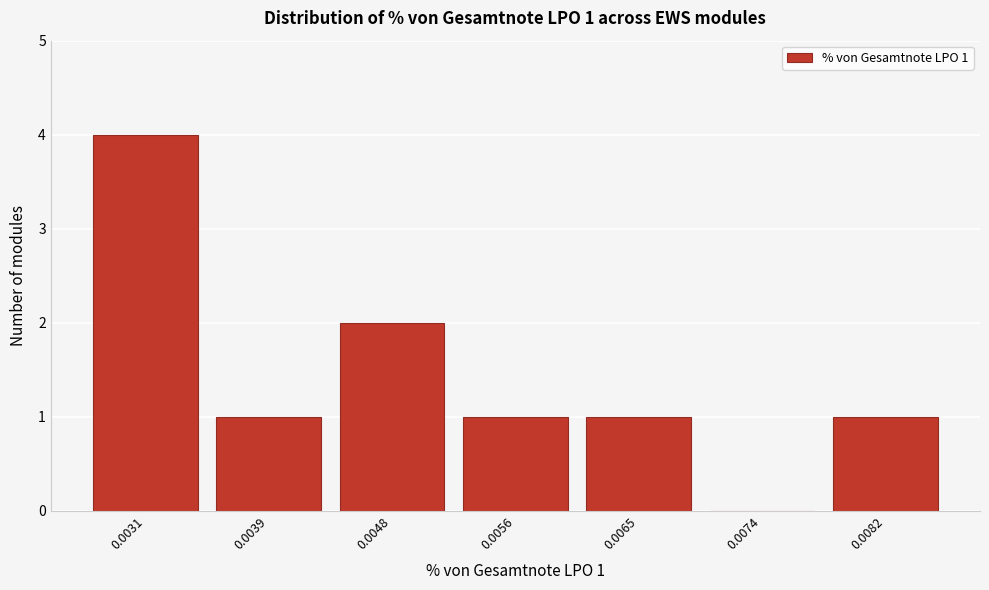

Reading right to left, list all the values displayed in this chart.

0.0082=1	0.0074=0	0.0065=1	0.0056=1	0.0048=2	0.0039=1	0.0031=4